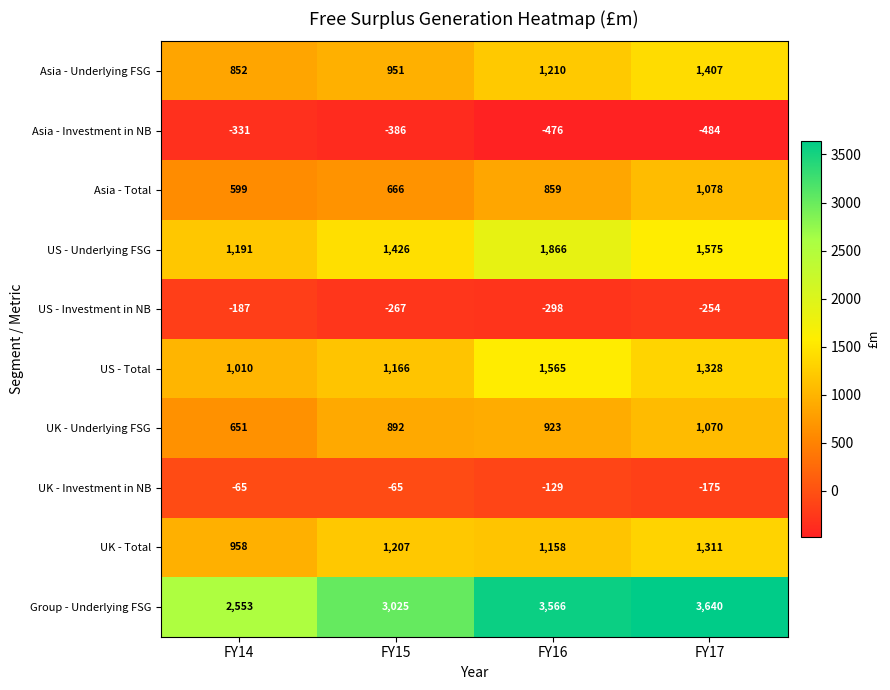

Which series has the largest total across all categories?

Group - Underlying FSG